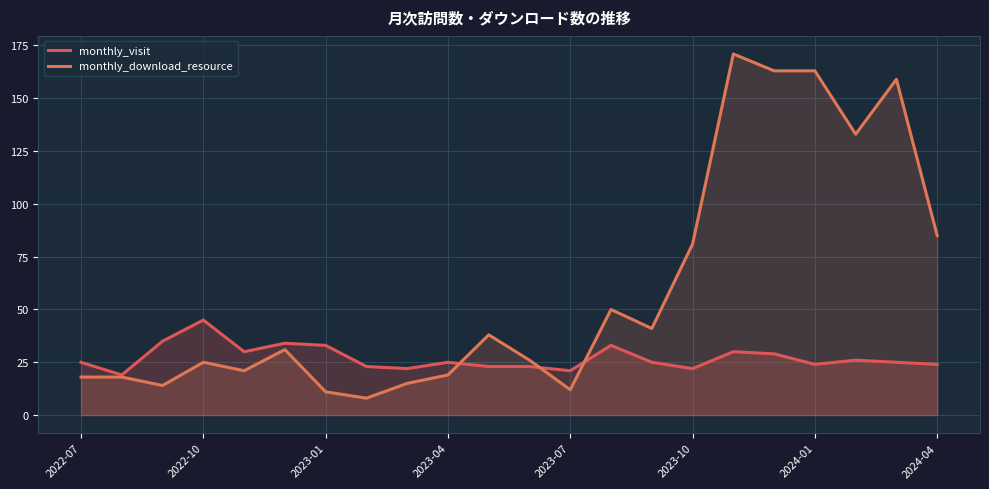

Reading left to right, extract all data points from this chart.

monthly_visit: 25	19	35	45	30	34	33	23	22	25	23	23	21	33	25	22	30	29	24	26	25	24
monthly_download_resource: 18	18	14	25	21	31	11	8	15	19	38	26	12	50	41	81	171	163	163	133	159	85